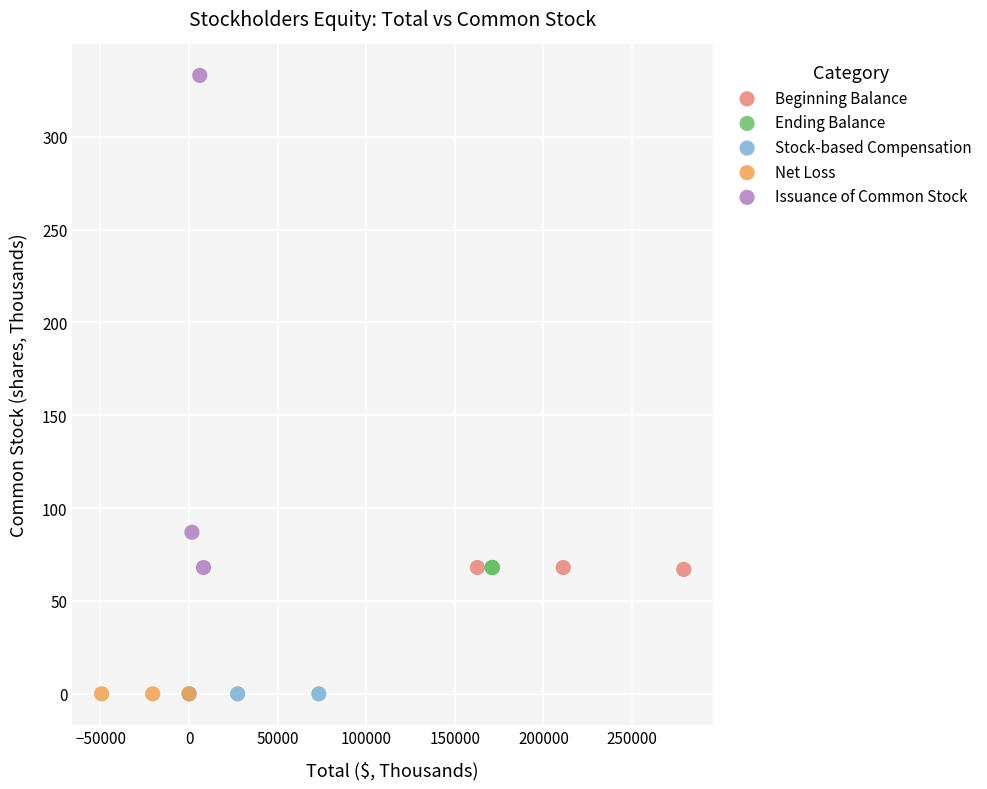

Which series contains the highest Y value?

Issuance of Common Stock